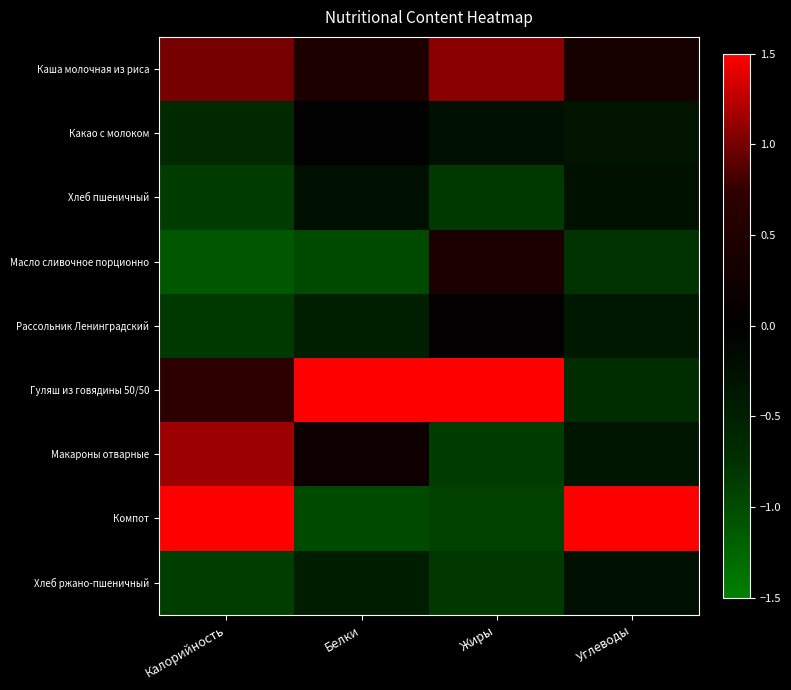

At Углеводы, list the series in order from largest to smallest.

Компот, Каша молочная из риса, Хлеб ржано-пшеничный, Хлеб пшеничный, Какао с молоком, Макароны отварные, Рассольник Ленинградский, Гуляш из говядины 50/50, Масло сливочное порционно